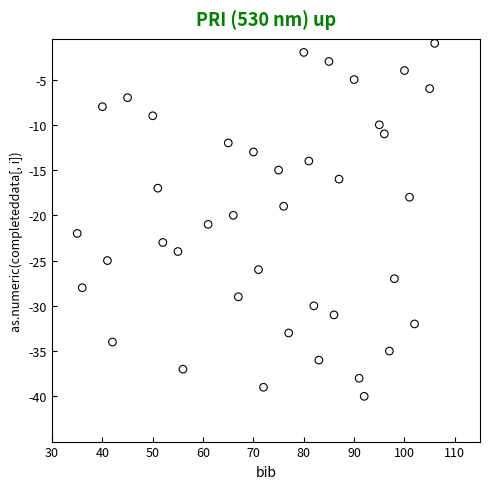

What is the range of X values (max minus min)?

71